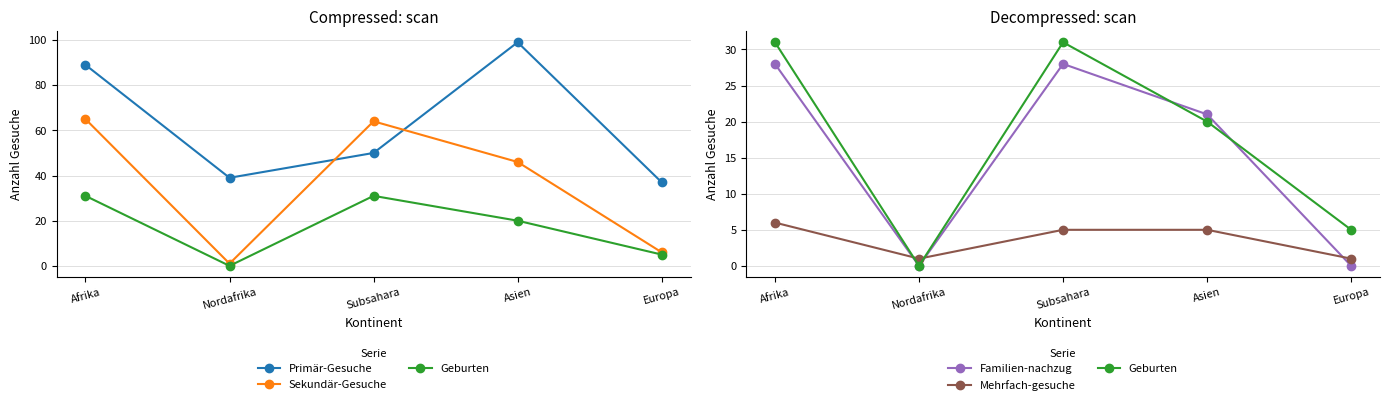

What are all the series names shown in the legend?

Primär-Gesuche, Sekundär-Gesuche, Geburten, Familien-nachzug, Mehrfach-gesuche